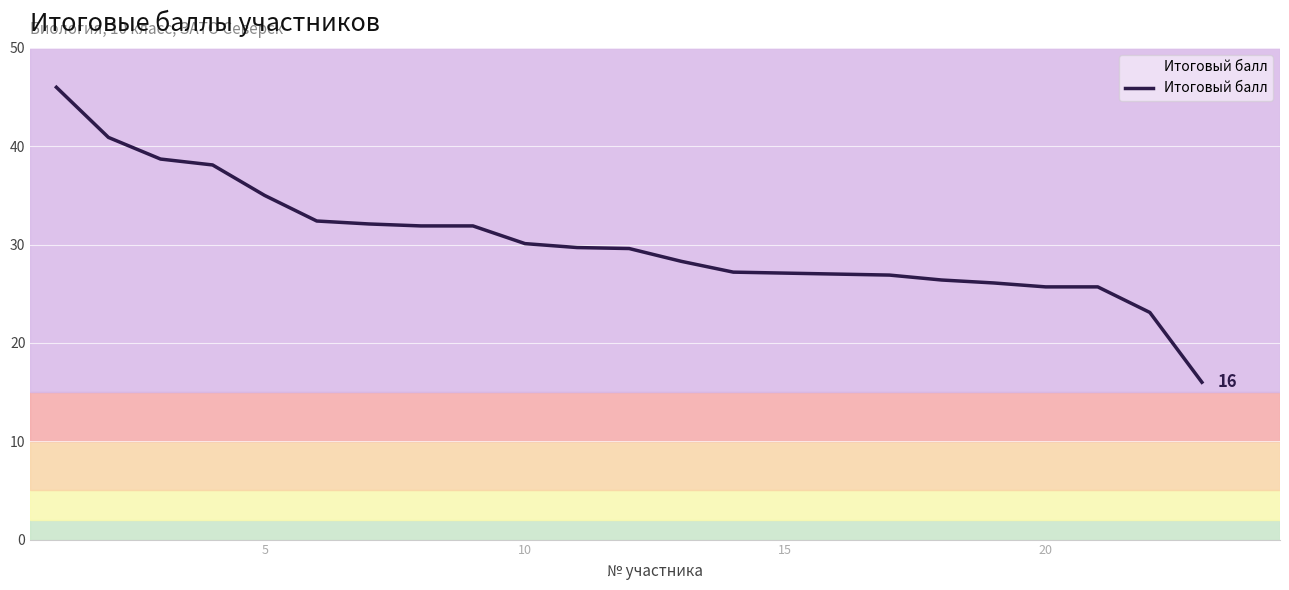

What is the difference between the maximum and minimum values?

30.0